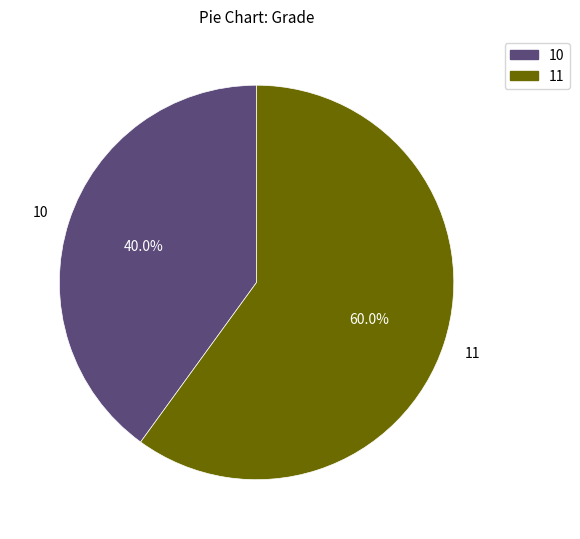

How much of the chart is everything except 10?

60.0%